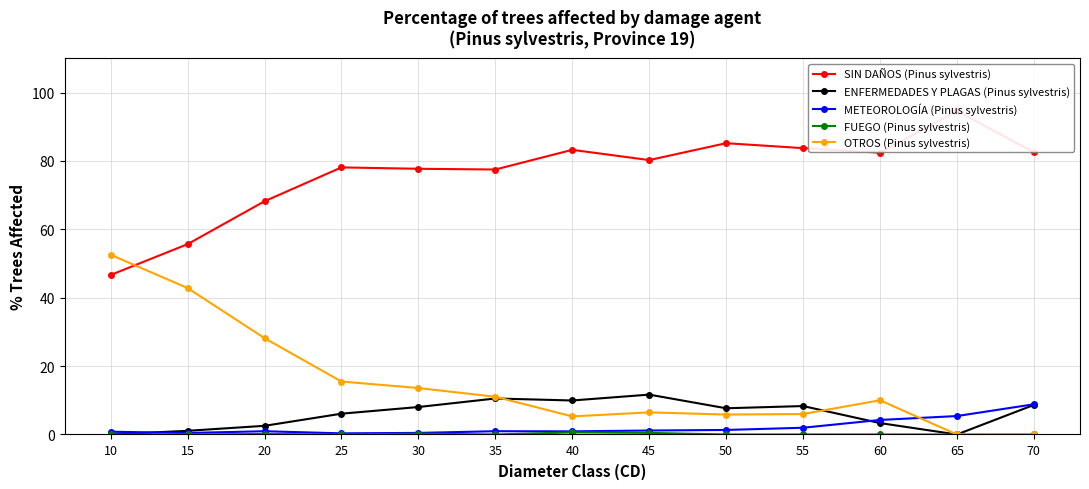

True or false: SIN DAÑOS (Pinus sylvestris) and METEOROLOGÍA (Pinus sylvestris) intersect in this chart.

False